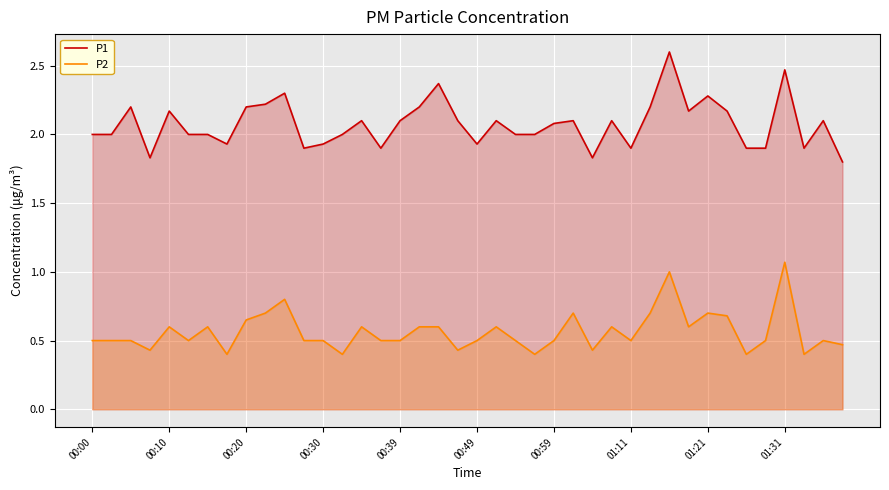

Count the number of categories in the chart.

40